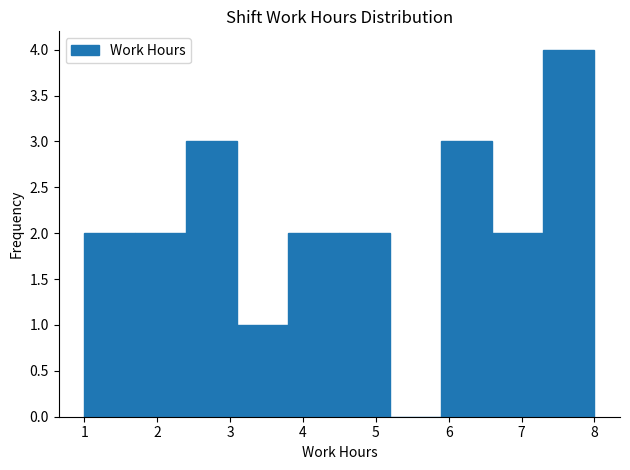

What is the height of the bar covering 3.8 to 4.5 on the x-axis? The values are not printed on the chart, so give them approximately, as read against the axis.

2